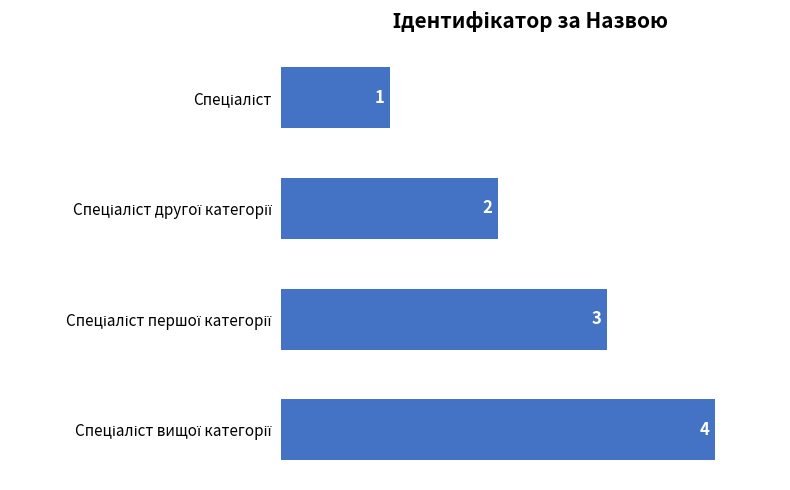

Count the values in the range 2 to 4.

3